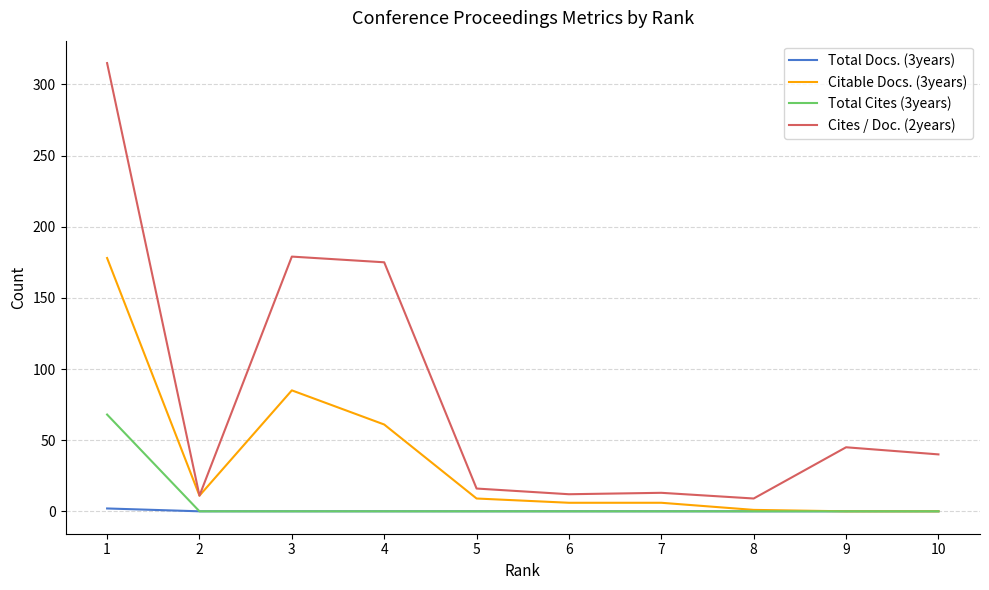

What is the maximum value shown in the chart?

315